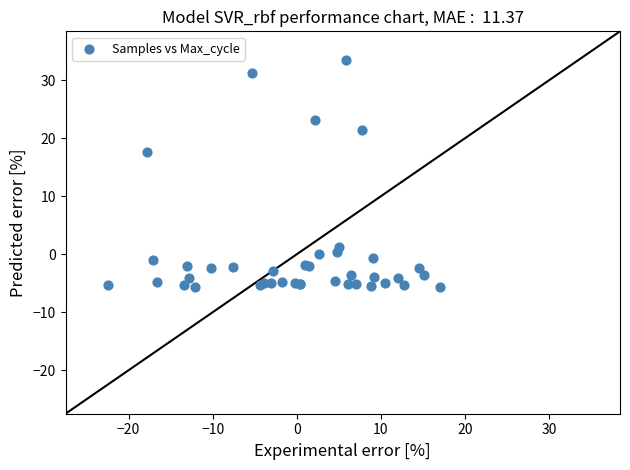

What Y value in the scatter plot is closest to 13?

17.6